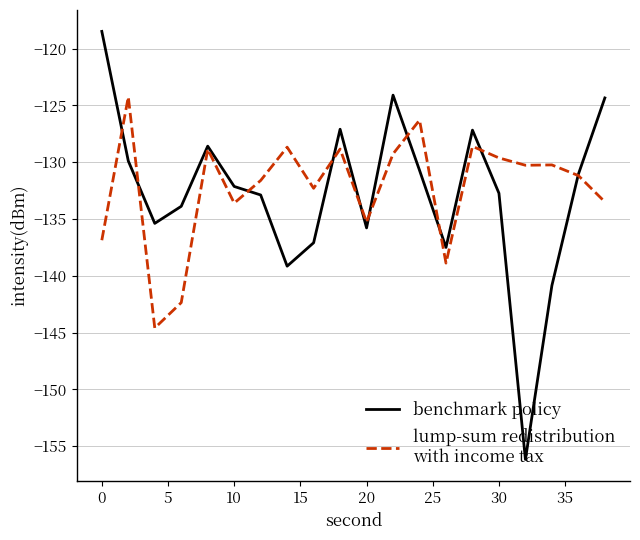

What is the smallest value displayed?

-156.2